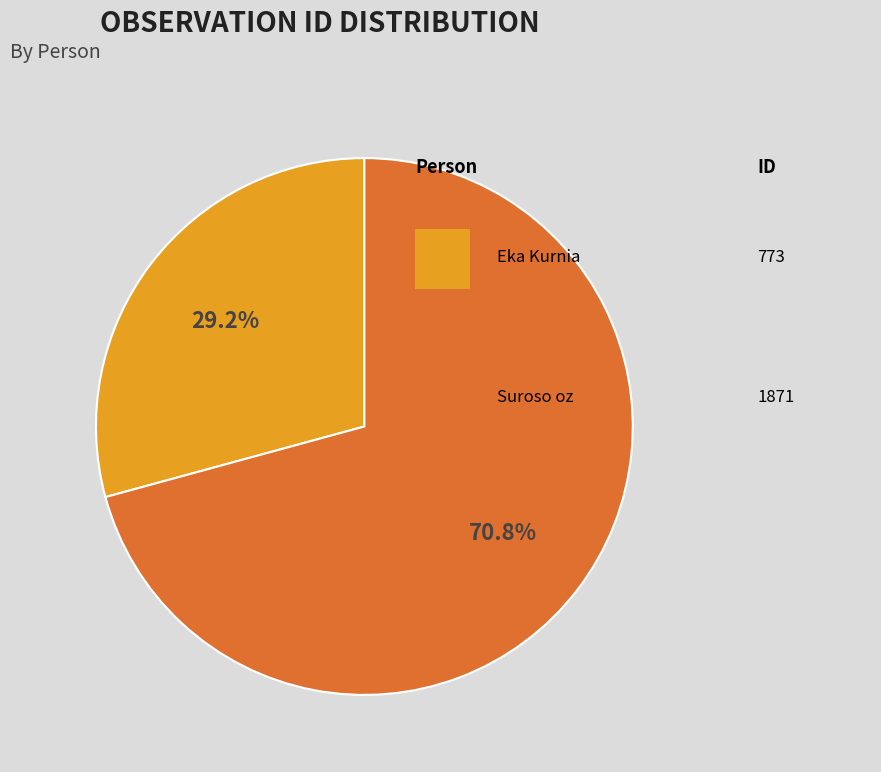

Is there any slice that represents more than half of the pie?

Yes